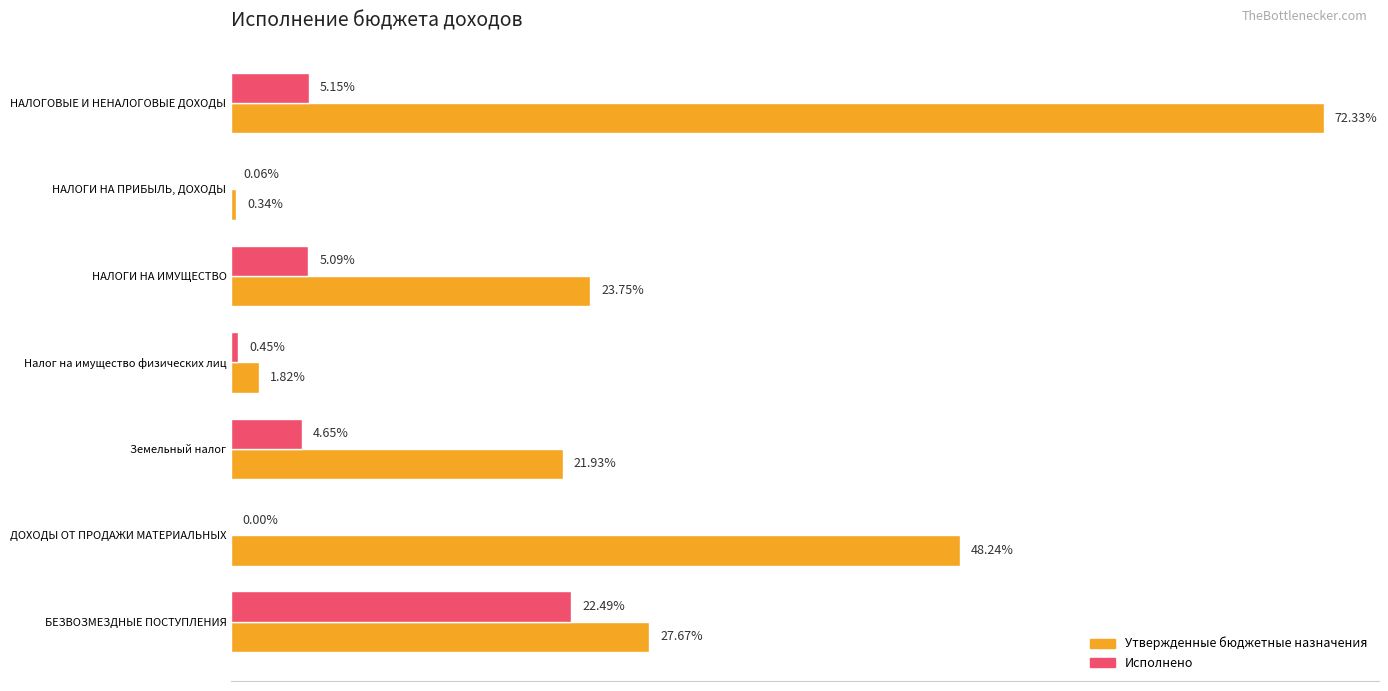

Which series has the largest total across all categories?

Утвержденные бюджетные назначения